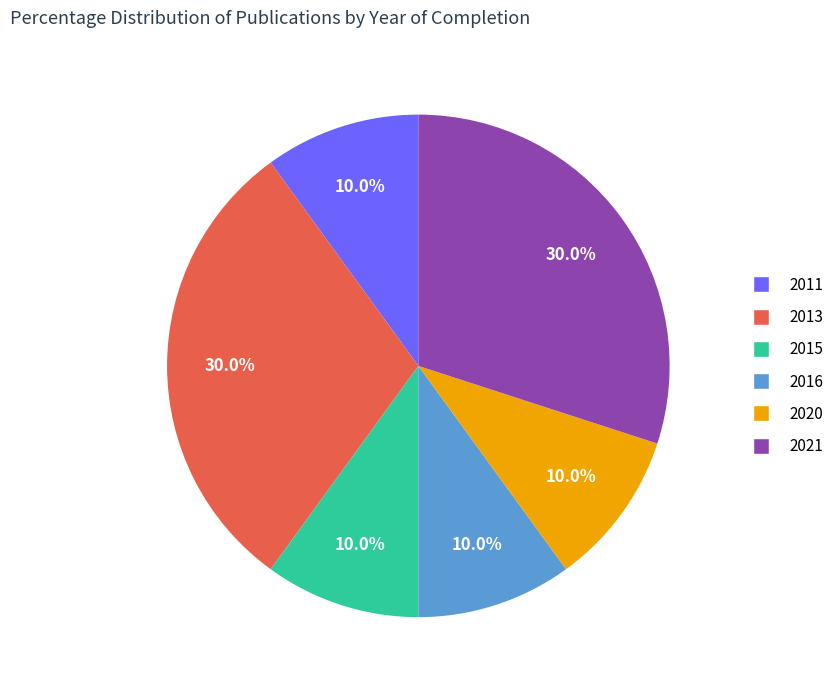

To the nearest percent, what portion does 2015 represent?

10%